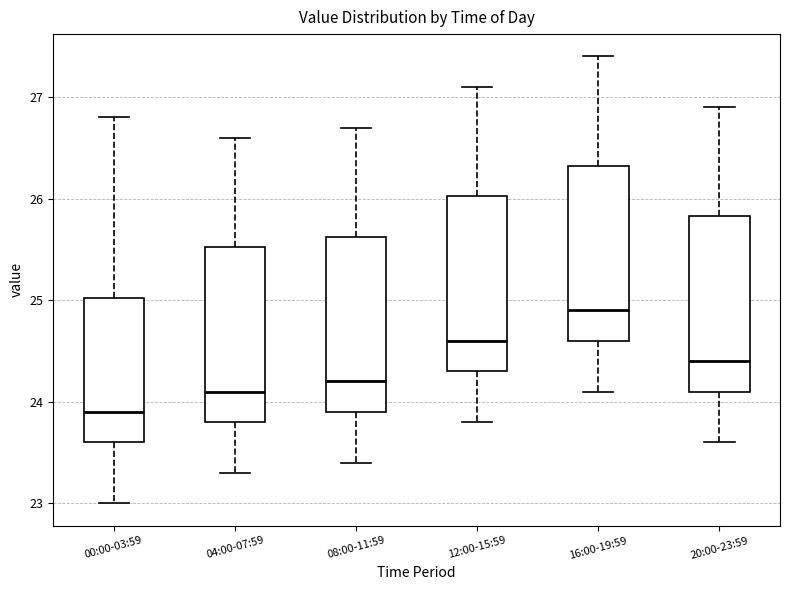

Reading left to right, transcribe this box plot: for each box, give where its median line is, the range the box spans, and where its two whiskers end, as read against the y-axis. The values are not printed on the chart, so give them approximately, as read against the axis.

00:00-03:59: median 23.9, box 23.6 to 25.0, whiskers 23.0 to 26.8
04:00-07:59: median 24.1, box 23.8 to 25.5, whiskers 23.3 to 26.6
08:00-11:59: median 24.2, box 23.9 to 25.6, whiskers 23.4 to 26.7
12:00-15:59: median 24.6, box 24.3 to 26.0, whiskers 23.8 to 27.1
16:00-19:59: median 24.9, box 24.6 to 26.3, whiskers 24.1 to 27.4
20:00-23:59: median 24.4, box 24.1 to 25.8, whiskers 23.6 to 26.9